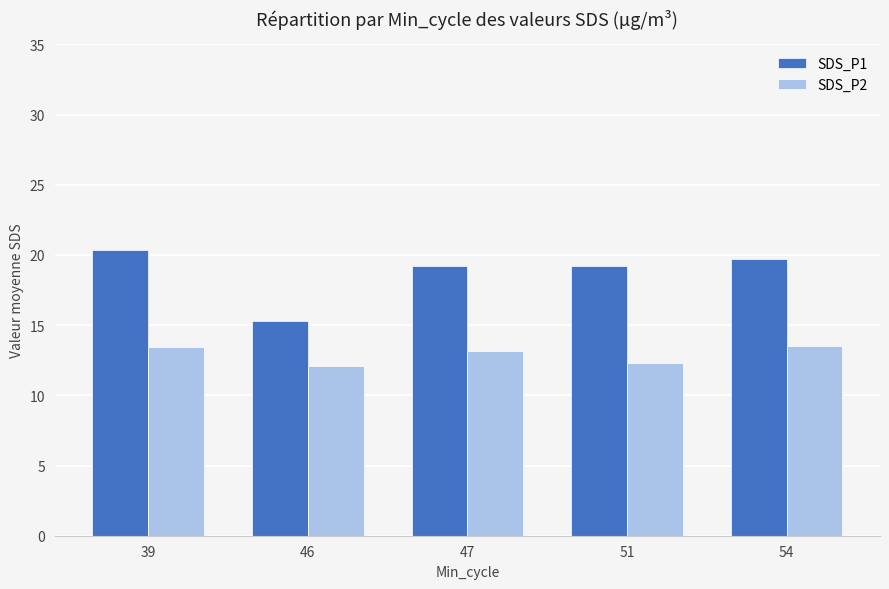

At how many categories does at least one series exceed 17?

4